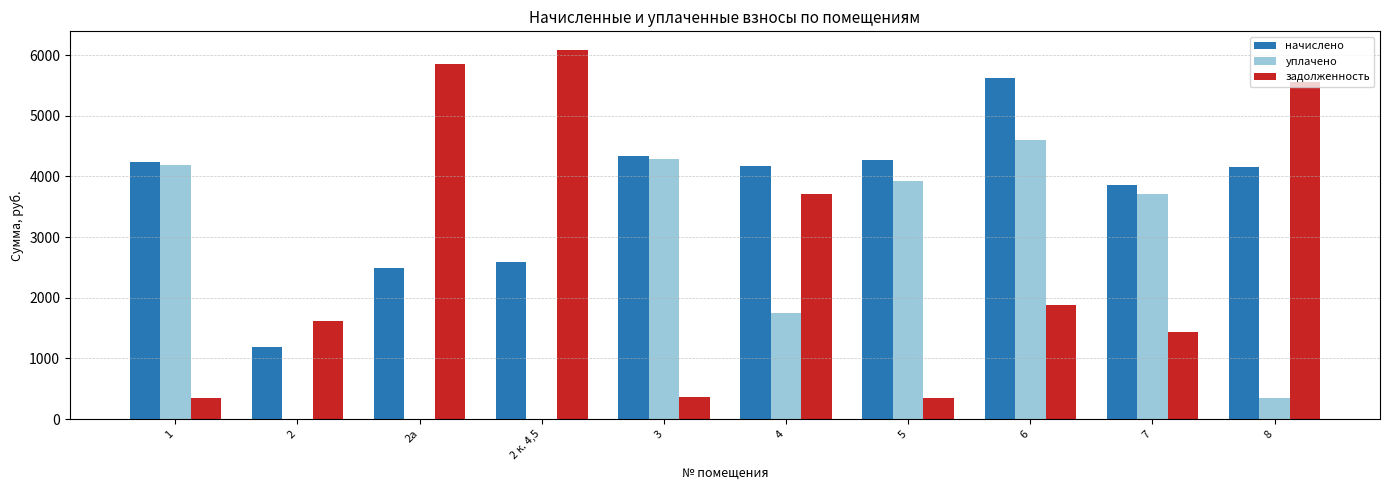

True or false: уплачено has a value of 0.0 at 2 к. 4,5.

True